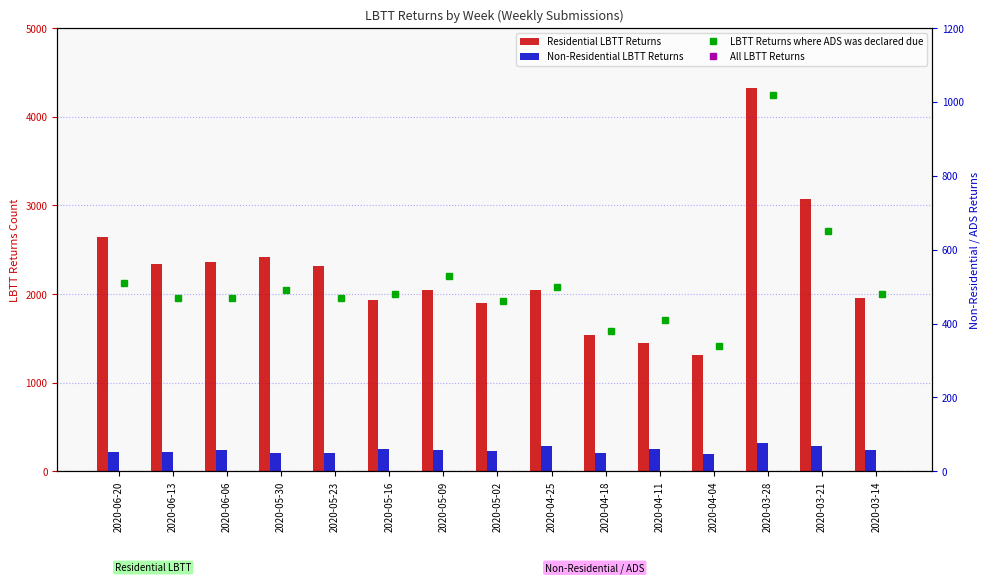

How many groups of bars are there?

15